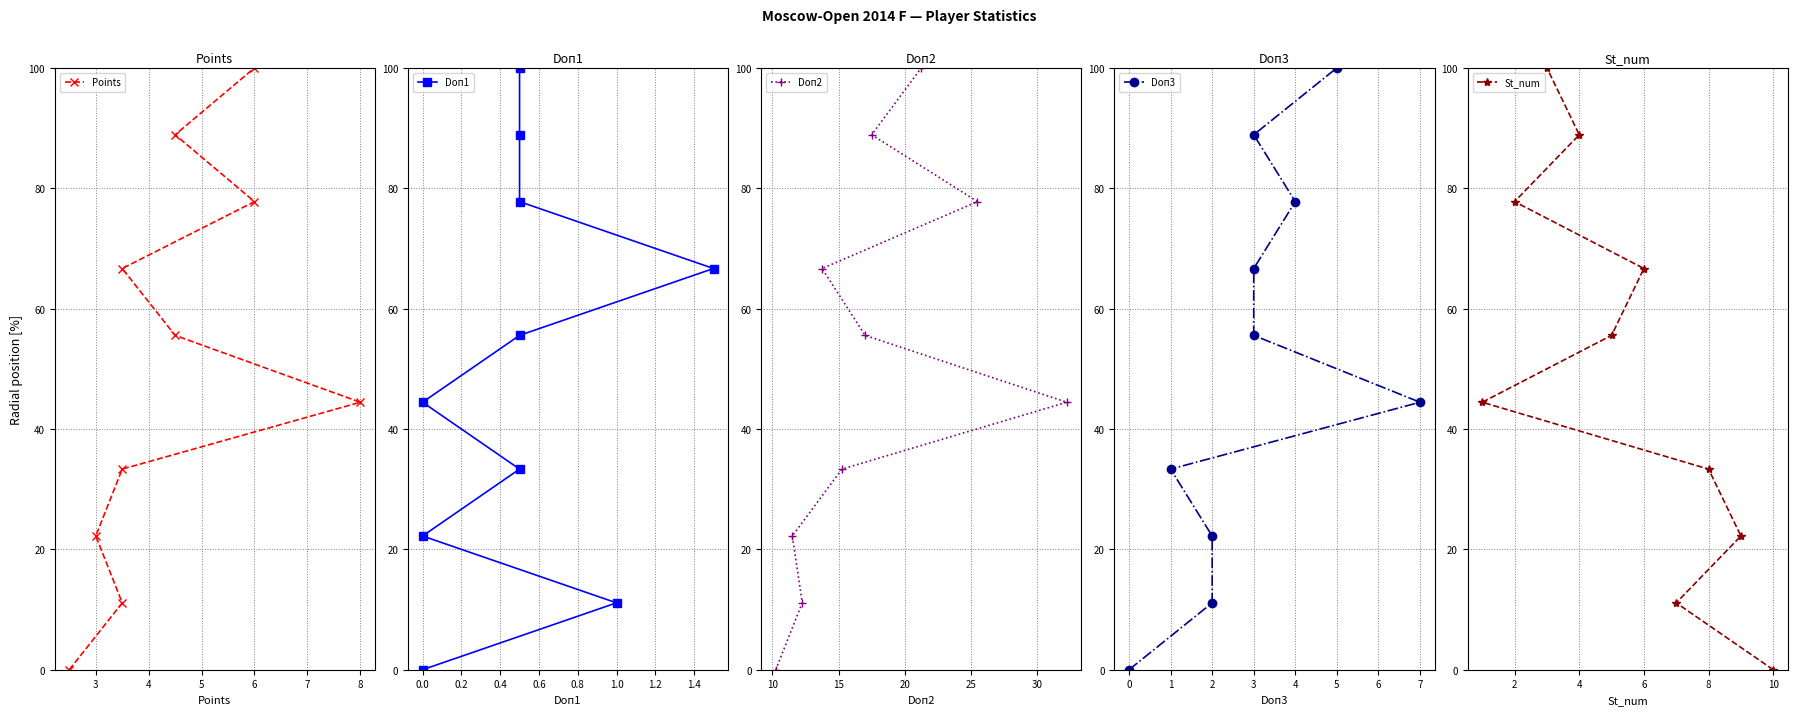

True or false: St_num has a value of 33.3 at 8.

True